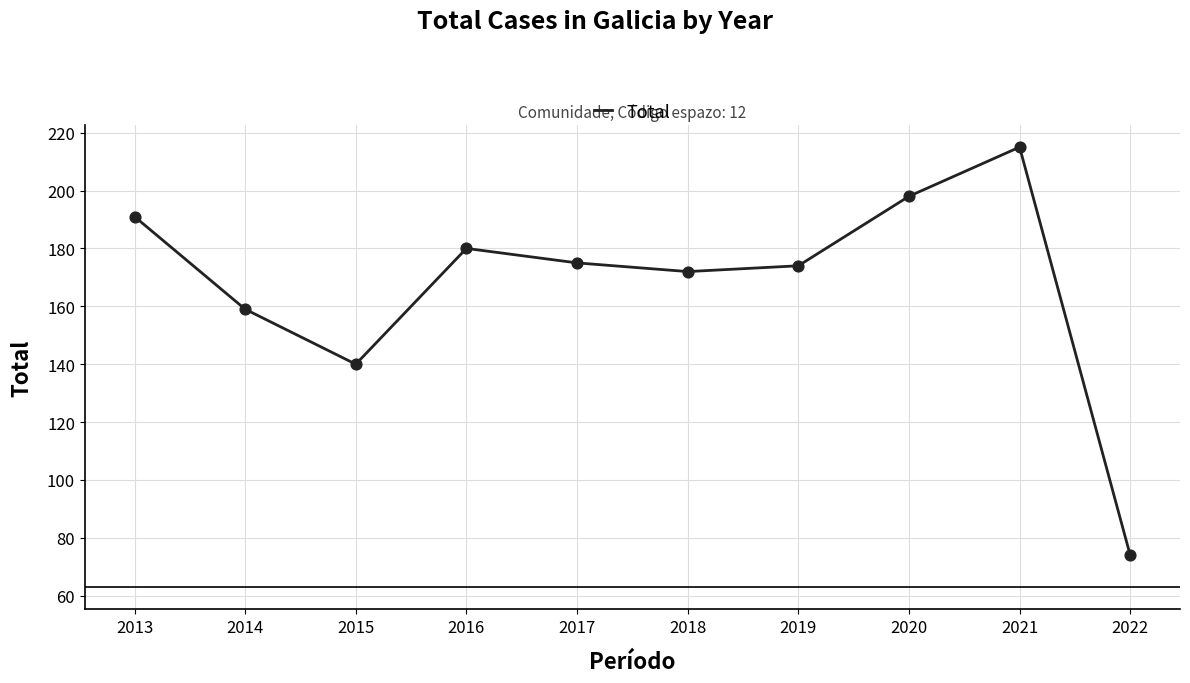

Which has a higher value, 2013 or 2021?

2021